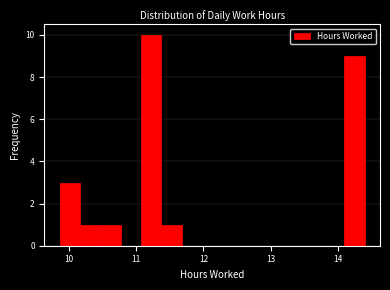

Read against the x-axis, roughly where is the centre of the tallest bar?

11.2